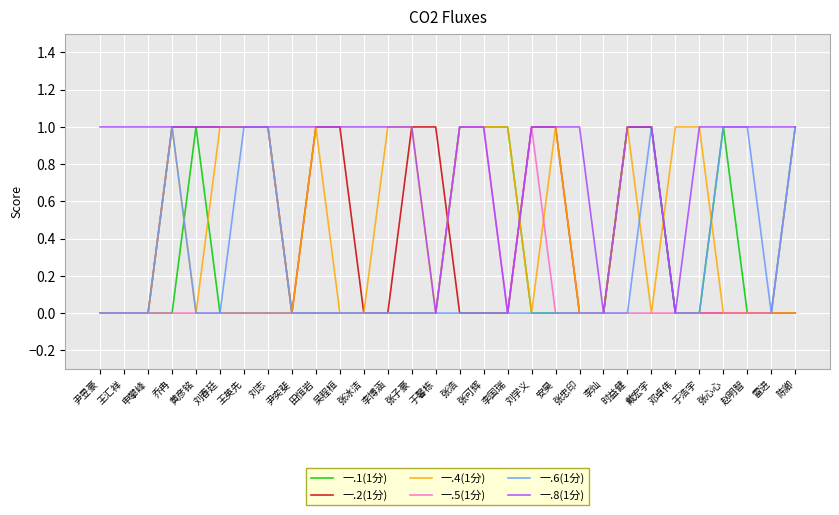

What position from the right is 乔冉?

27